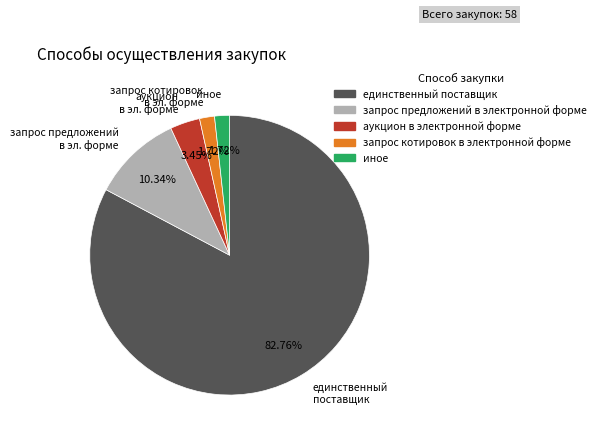

Approximately how many times larger is the value at запрос котировок в электронной форме compared to иное?

1.0